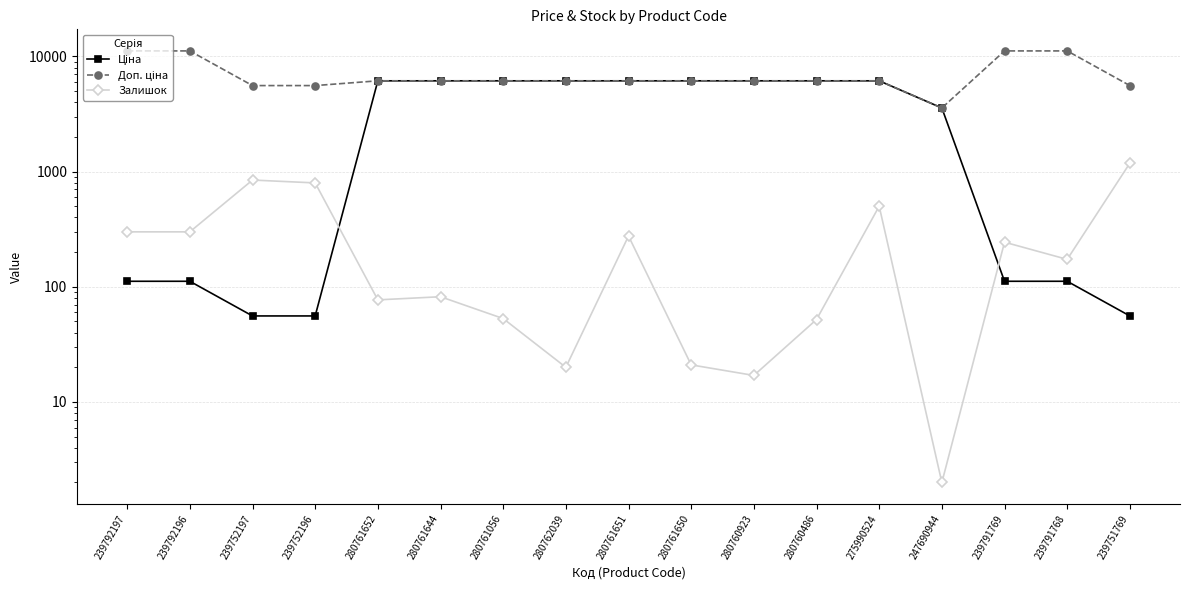

Which series changed the most between 280761644 and 280762039?

Залишок